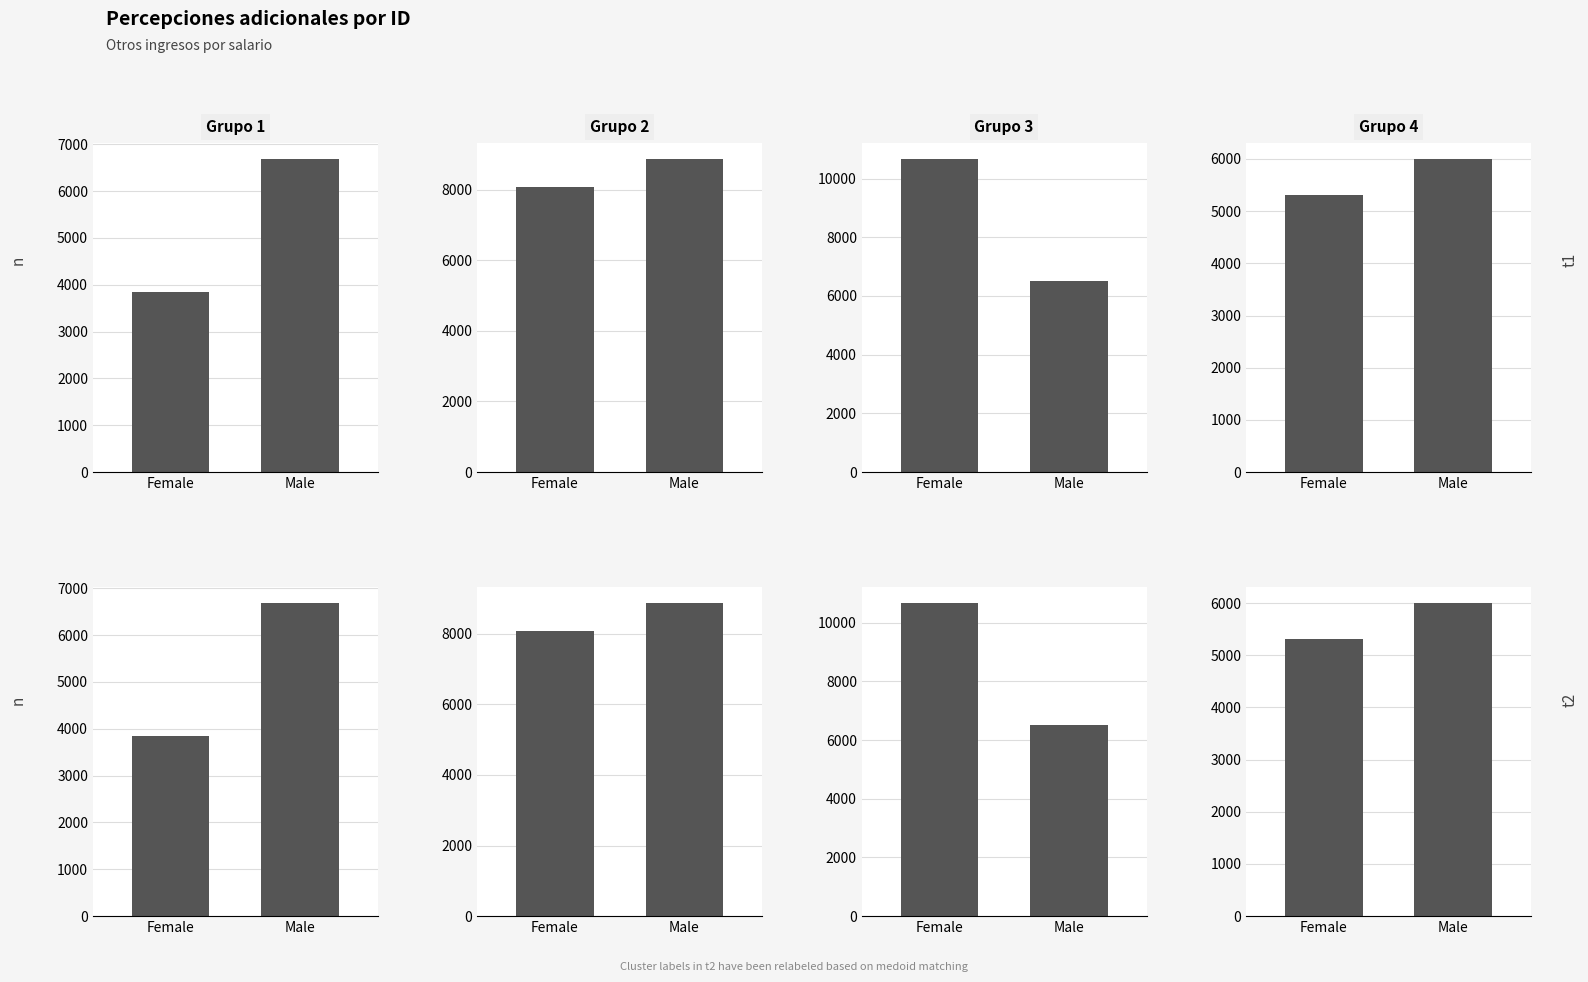

Is it true that Monto neto equals 3152.0 at Female?

False